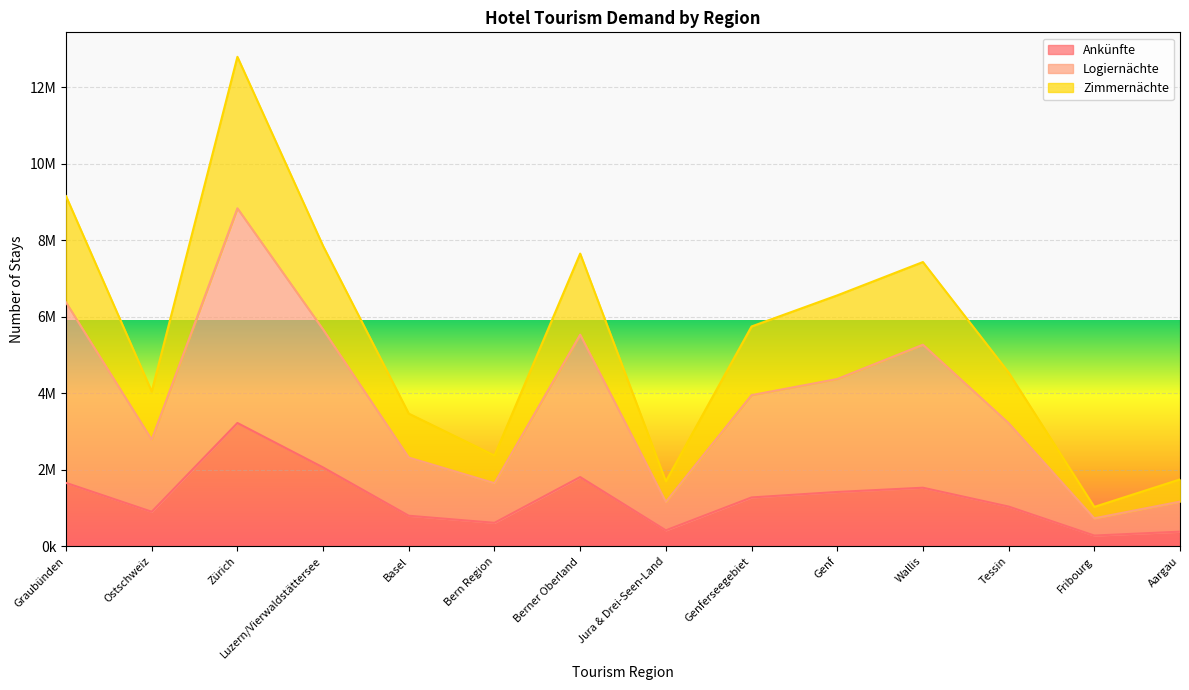

Rank the series by their average value, from lowest to highest.

Ankünfte, Logiernächte, Zimmernächte